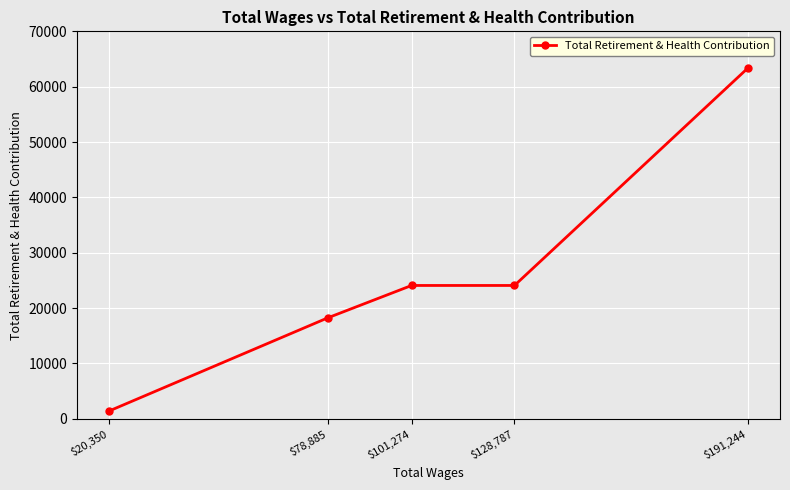

What is the change in value from $78,885 to $20,350?

-16843